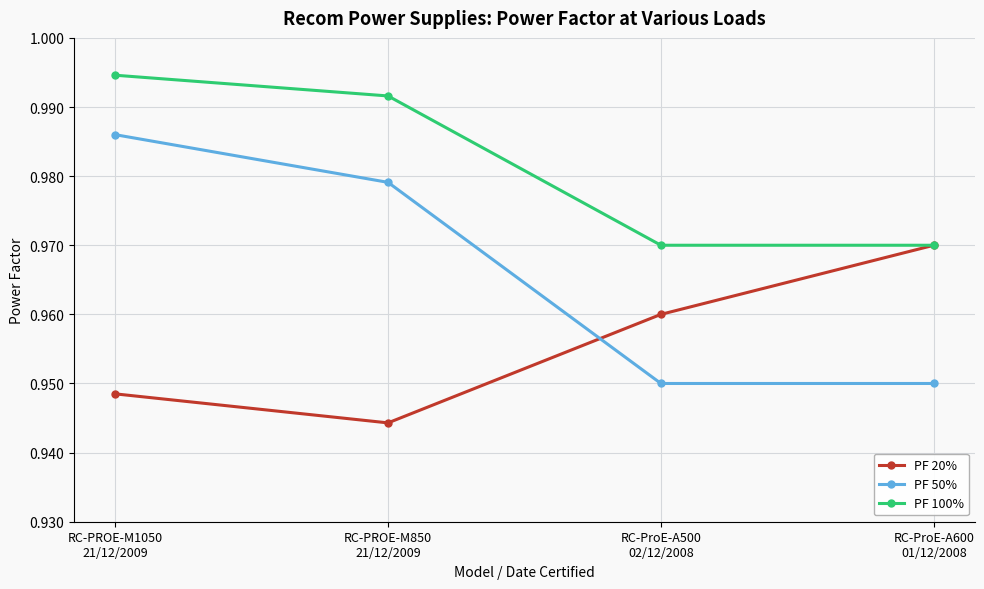

List the labels in order of PF 20% value, smallest first.

RC-PROE-M850
21/12/2009, RC-PROE-M1050
21/12/2009, RC-ProE-A500
02/12/2008, RC-ProE-A600
01/12/2008